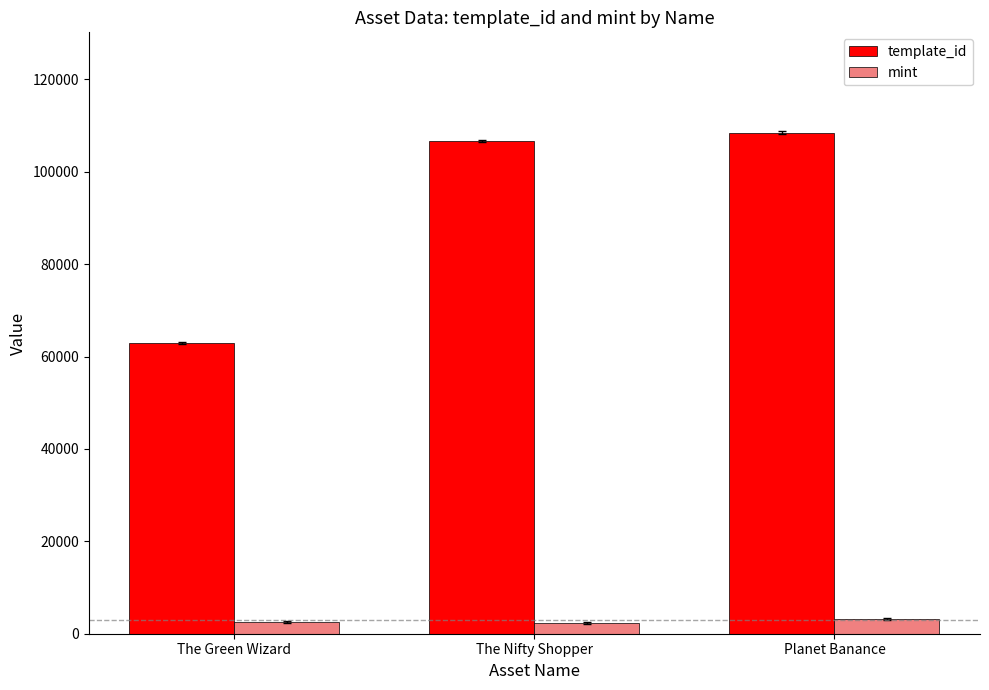

What is the total value across all series at Planet Banance?

111754